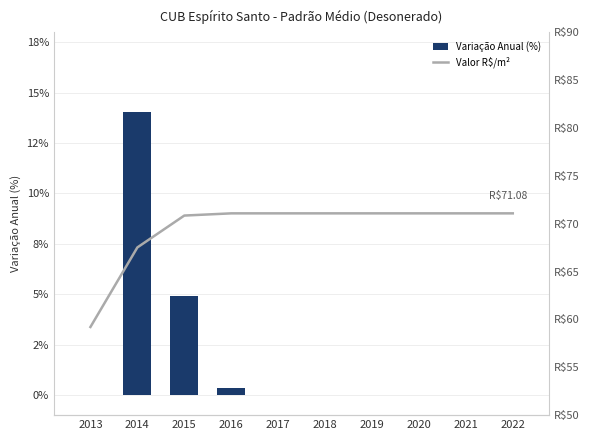

What is the approximate value of Variação Anual (%) at 2015?

4.9